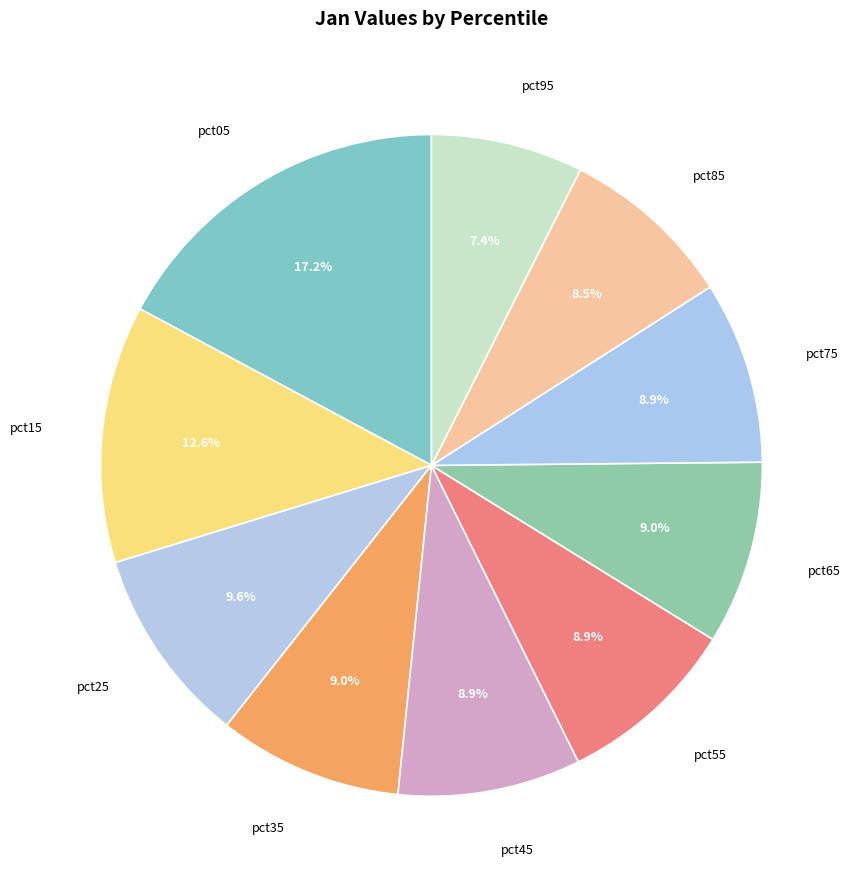

Is there any slice that represents more than half of the pie?

No